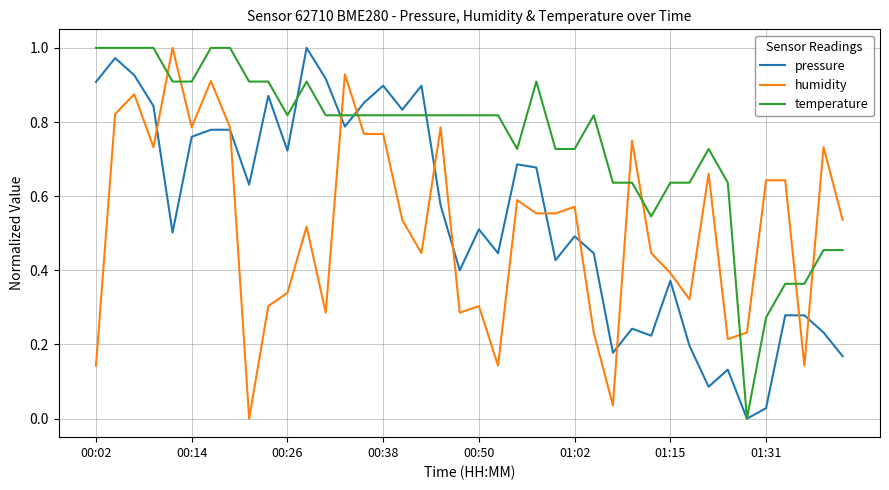

True or false: humidity and temperature cross at least once.

True